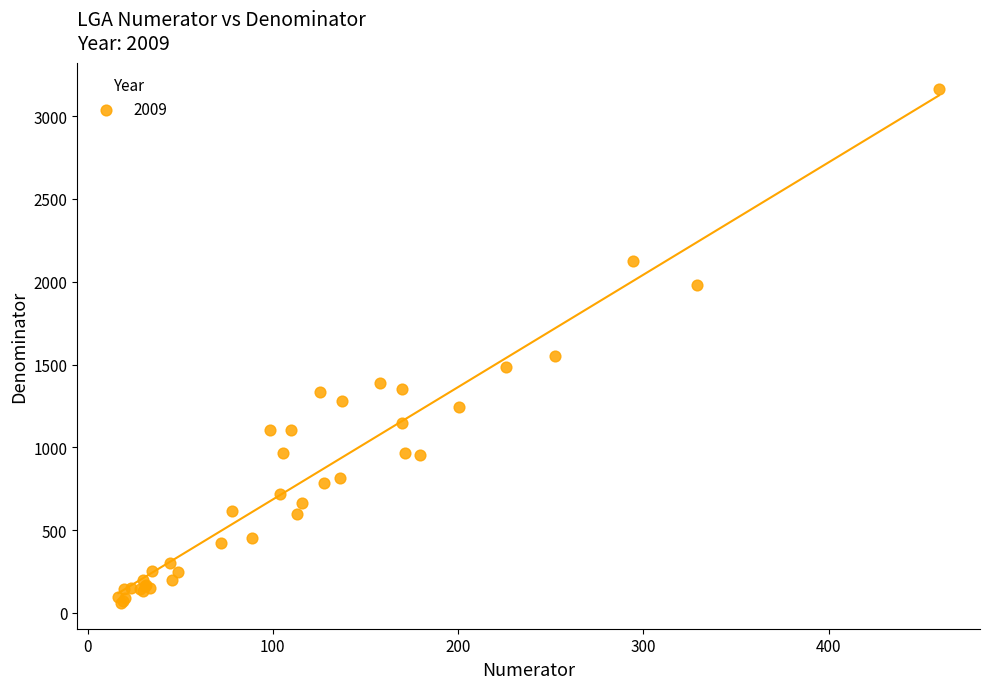

What Y value in the scatter plot is closest to 1612?

1550.1